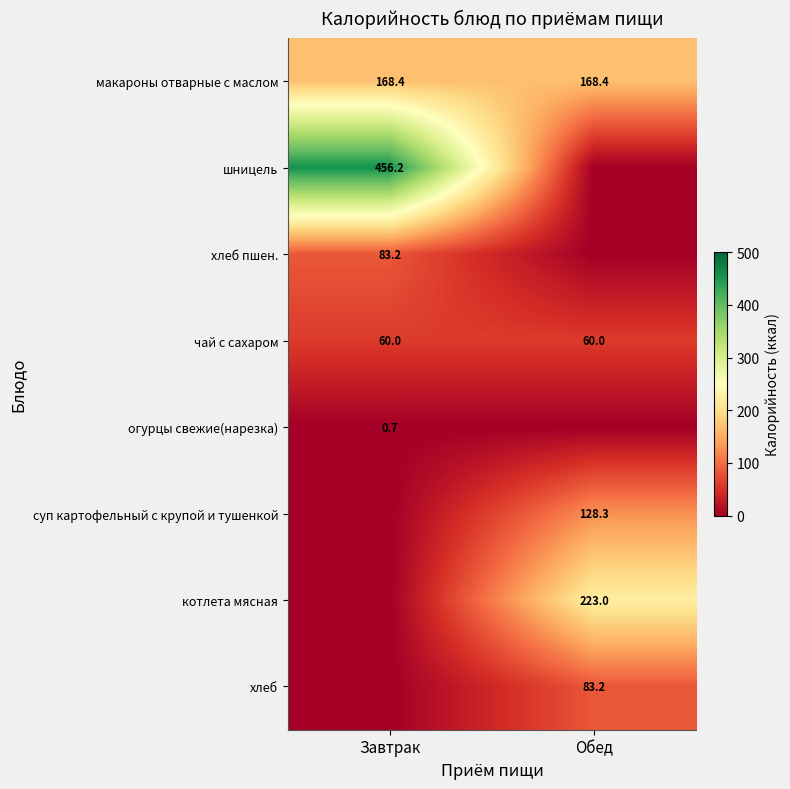

How many distinct data groups are displayed?

8